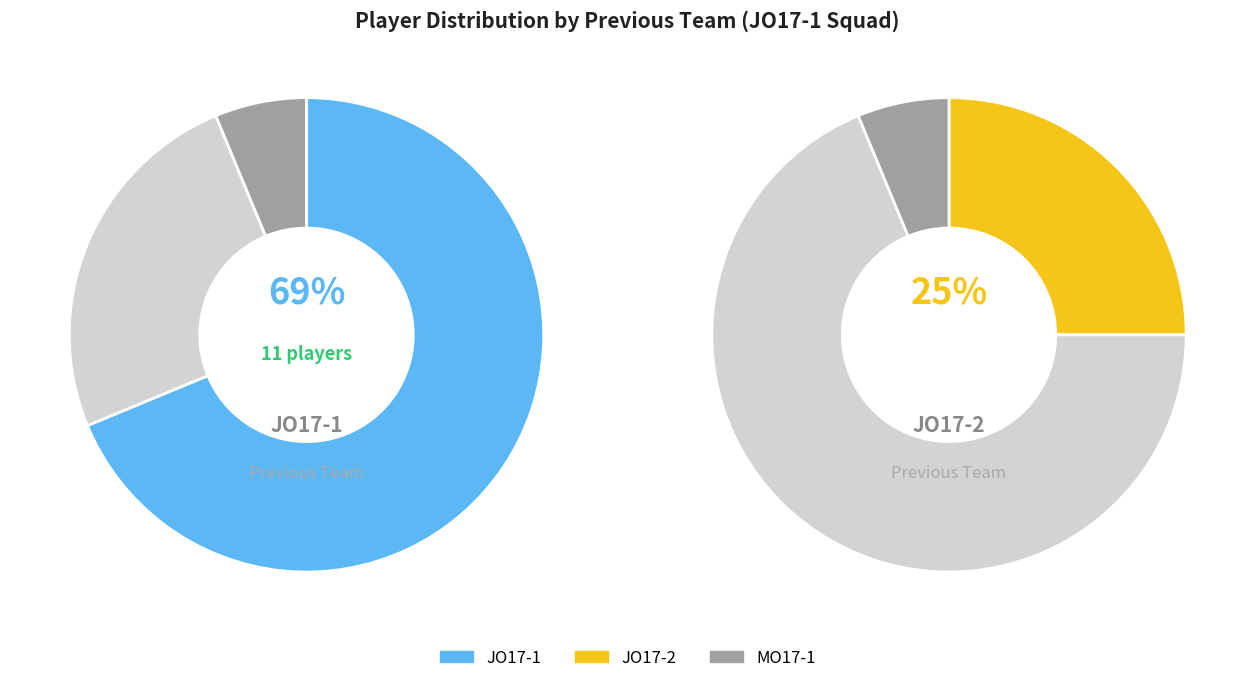

Is there a majority slice in this chart?

Yes